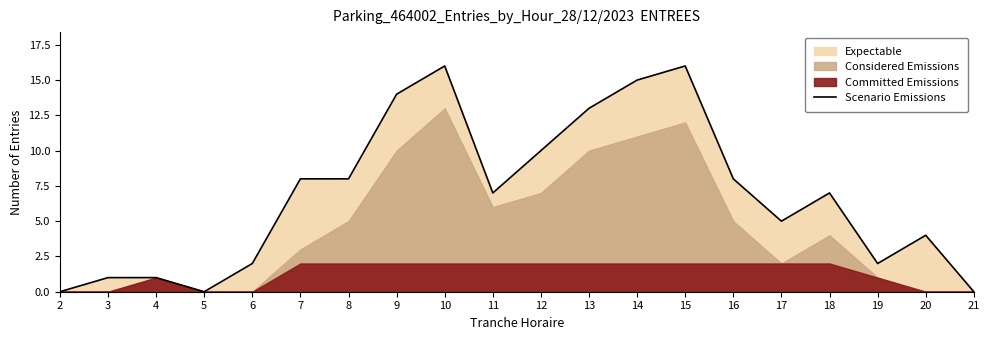

The chart shows a value of 16 at 15. True or false?

True